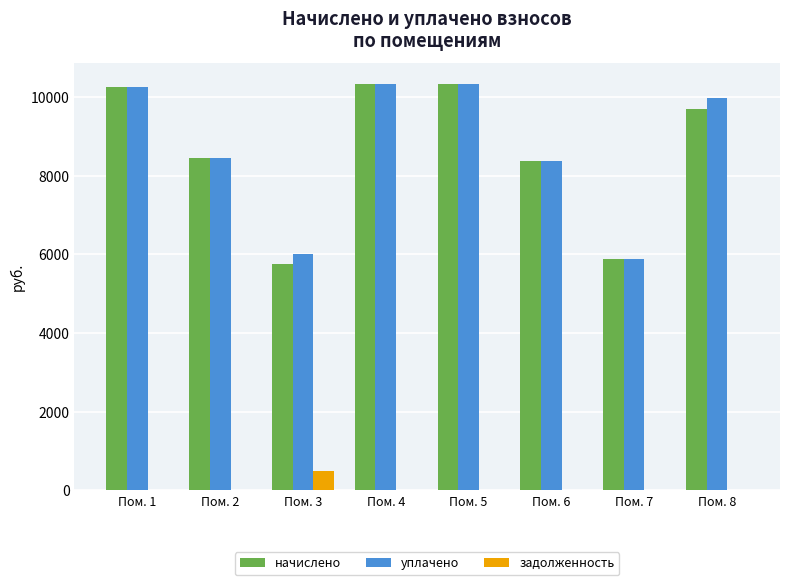

What value does the задолженность series have at Пом. 3?

480.2